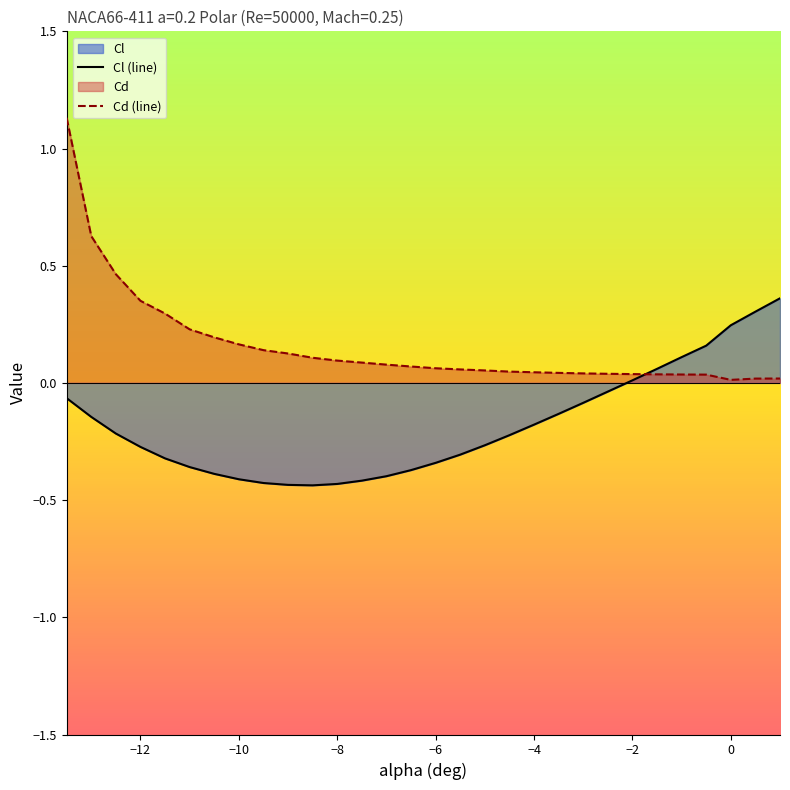

List the series in order of their overall mean, highest first.

Cd (line), Cl (line)